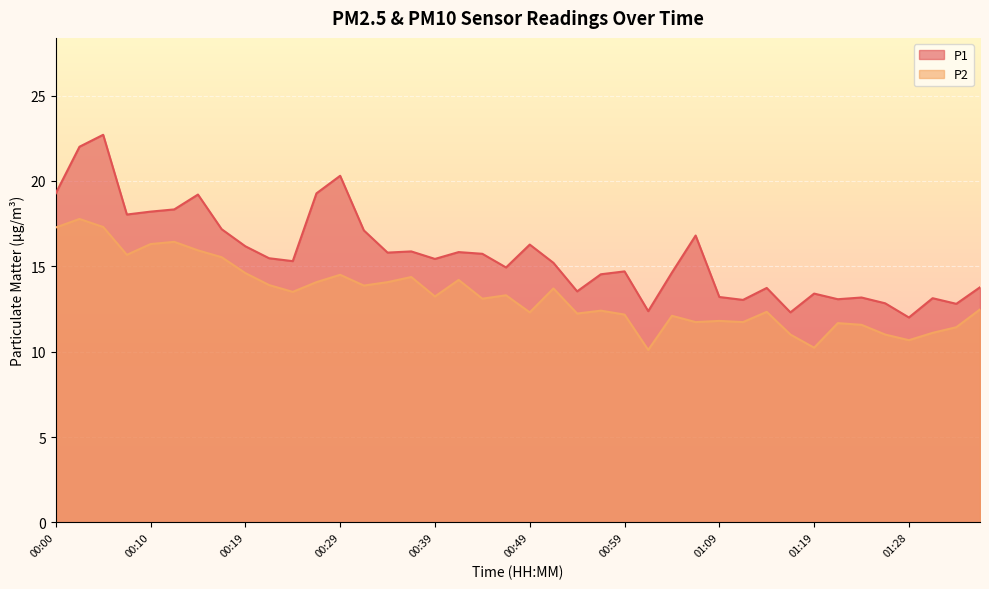

What is the label of the 28th point from the left?

01:06